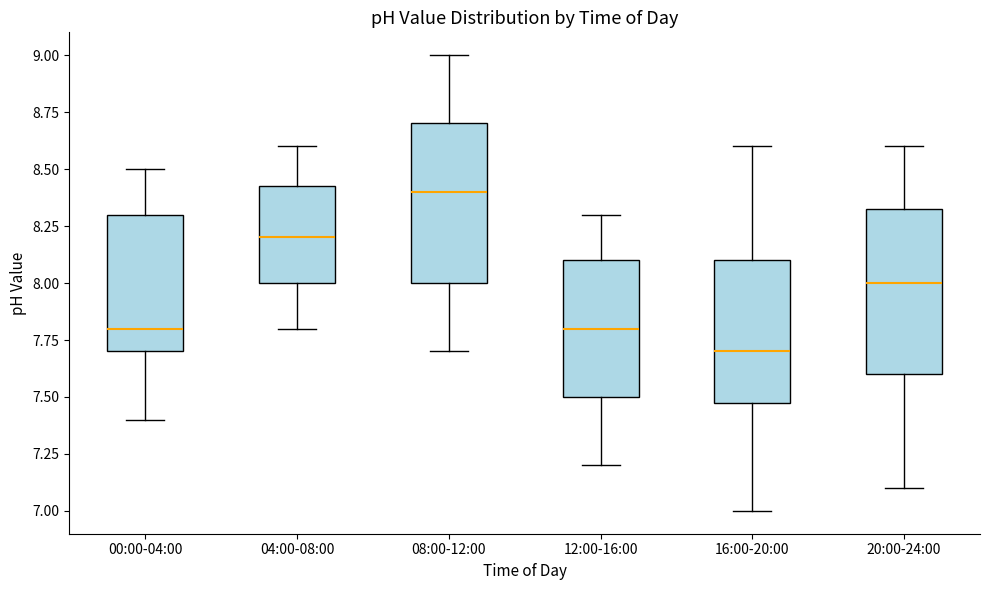

Where is the upper edge of the box for 12:00-16:00 on the y-axis? The values are not printed on the chart, so give them approximately, as read against the axis.

8.10